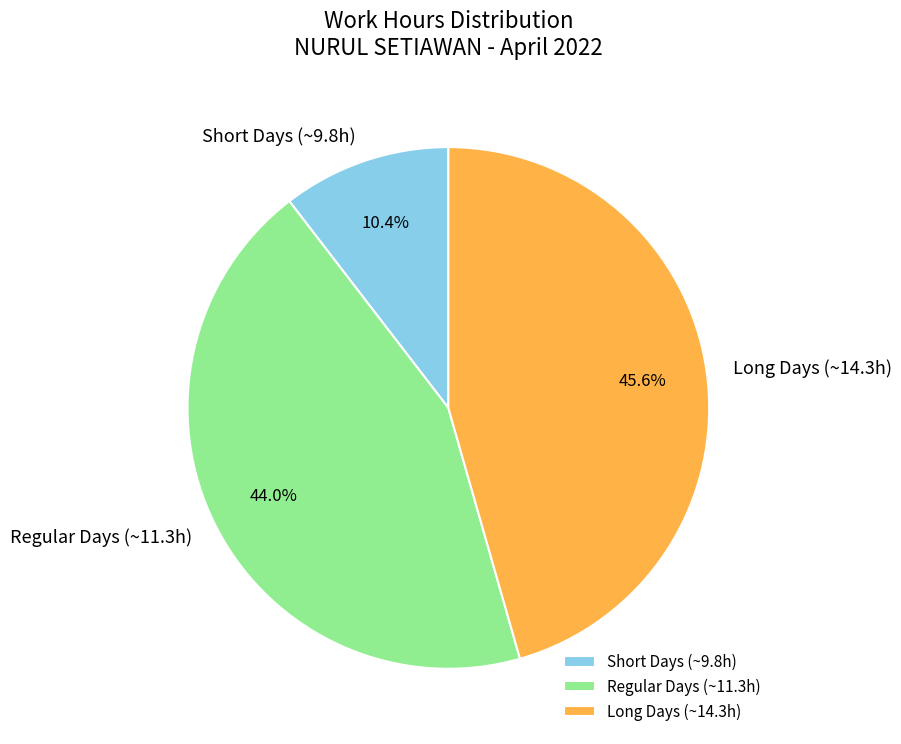

Does any single category account for the majority?

No